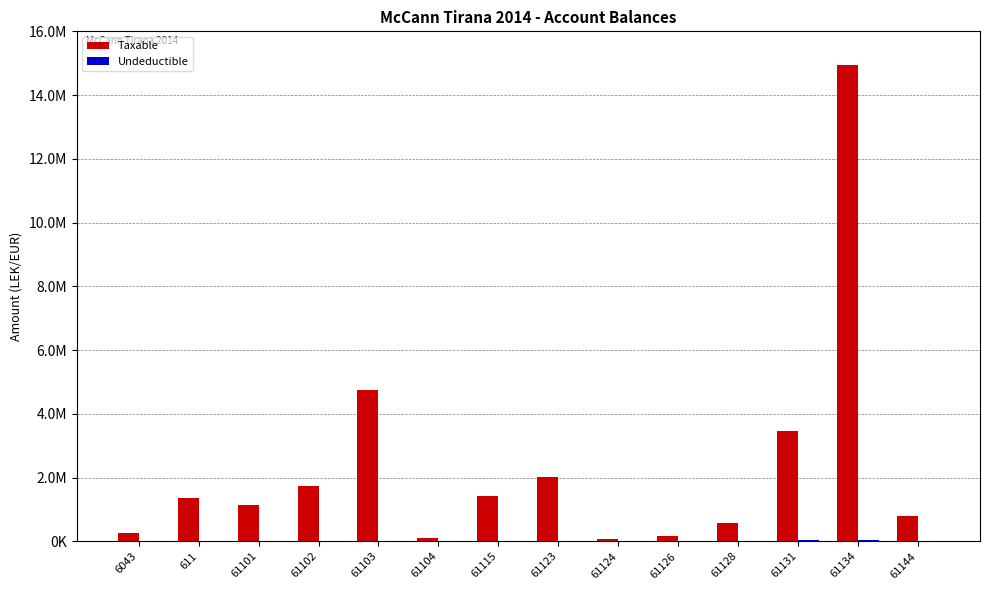

Are the bars grouped side by side (vs. stacked)?

Yes